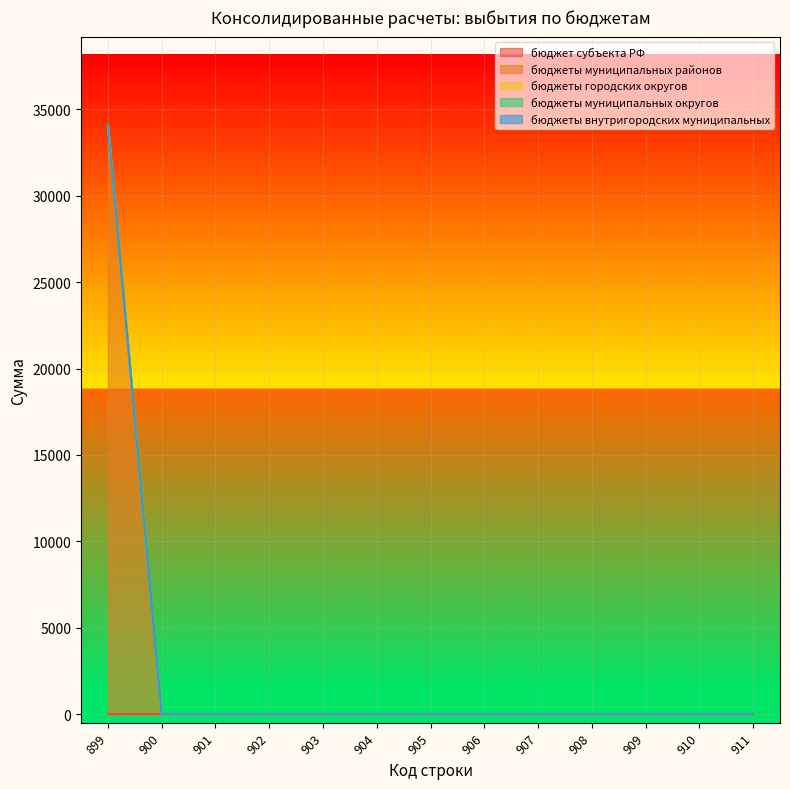

What is the maximum value for бюджеты муниципальных районов?

34100